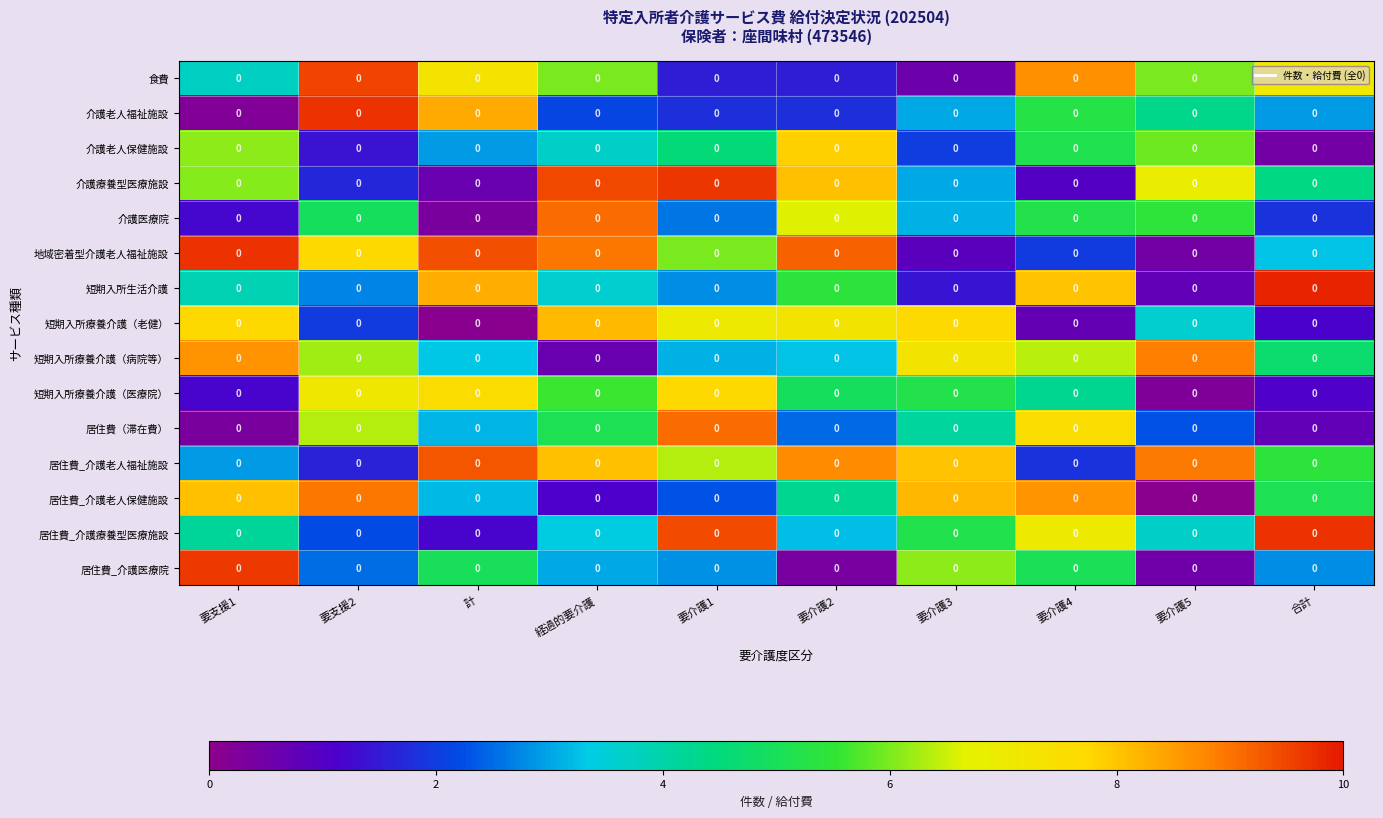

At which label does 介護療養型医療施設 reach its minimum?

計